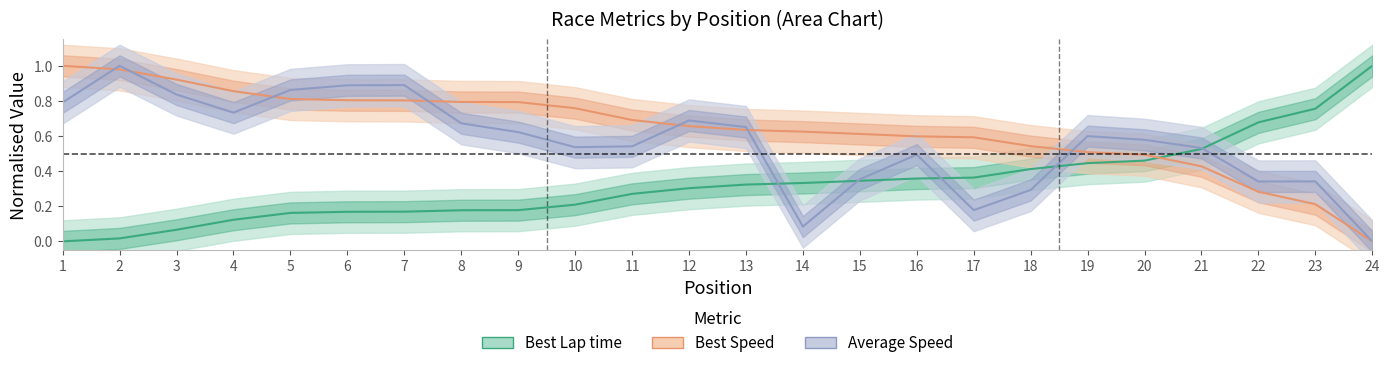

At which category is the sum across all series the highest?

2